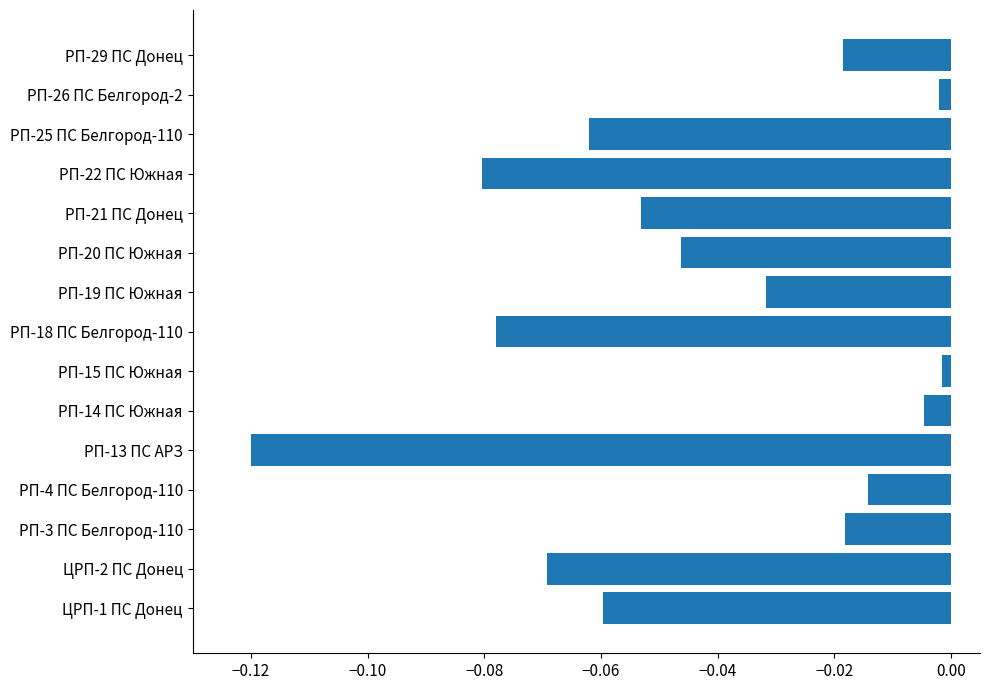

Between ЦРП-1 ПС Донец and РП-20 ПС Южная, which is larger?

РП-20 ПС Южная